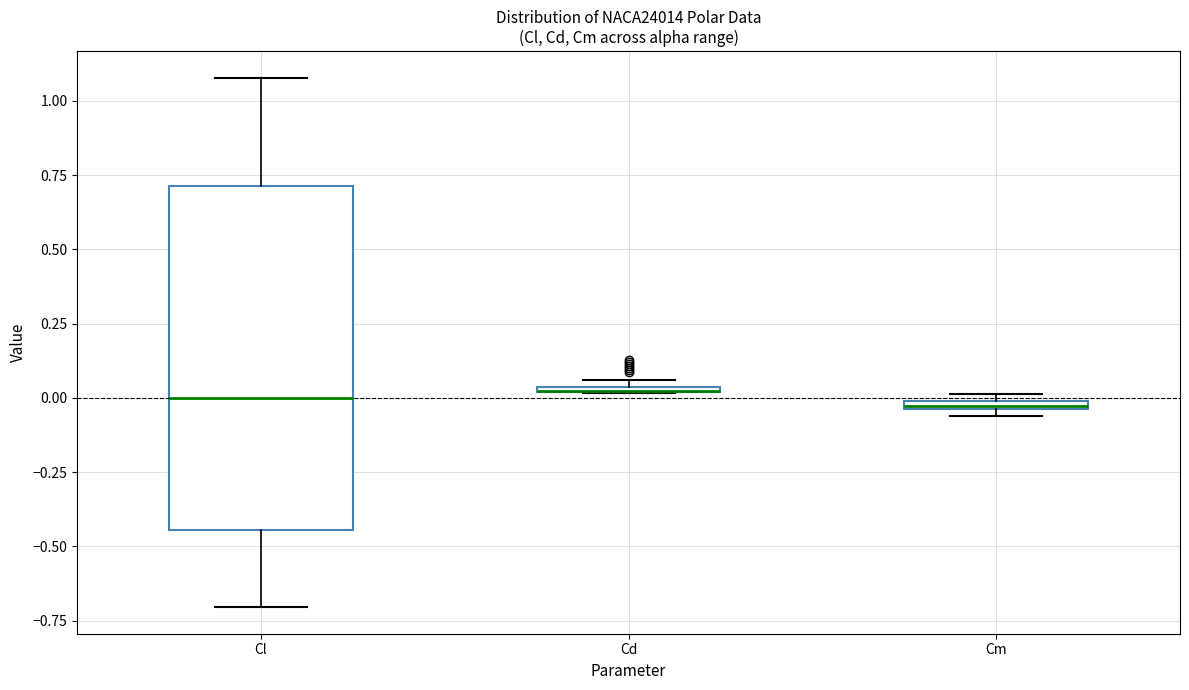

Comparing the boxes themselves (not the whiskers), which one is the tallest?

Cl